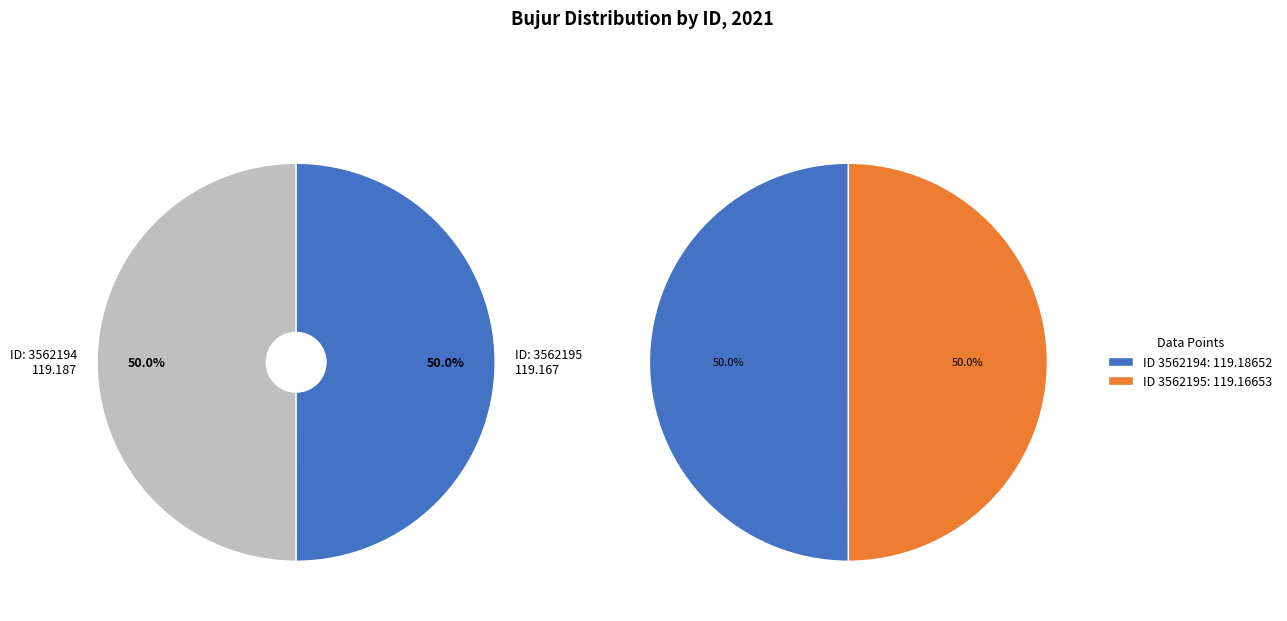

Is it true that 3562195 is 50% of the pie?

True